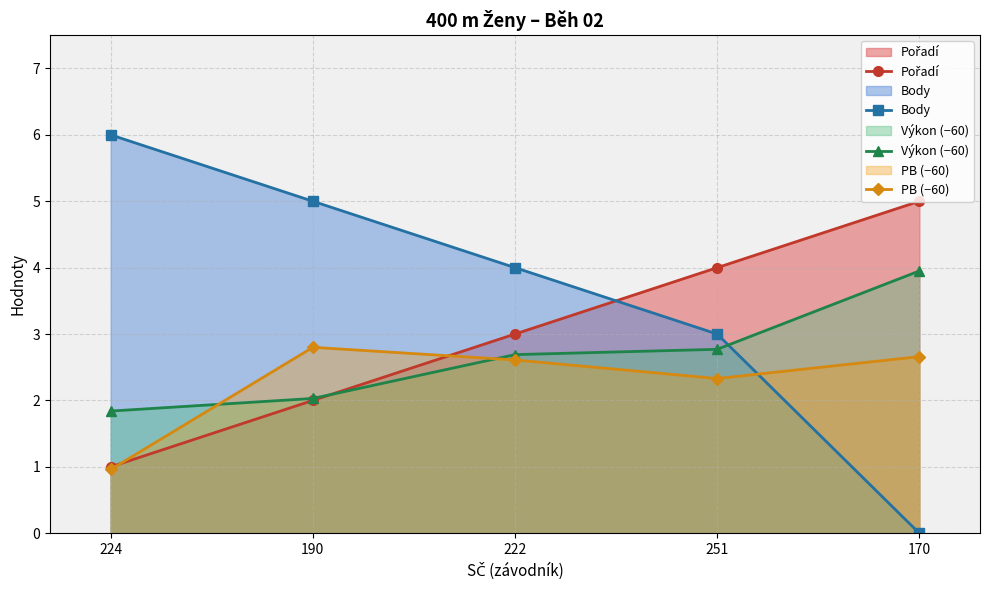

List the series in order of their overall mean, highest first.

Body, Pořadí, Výkon (−60), PB (−60)